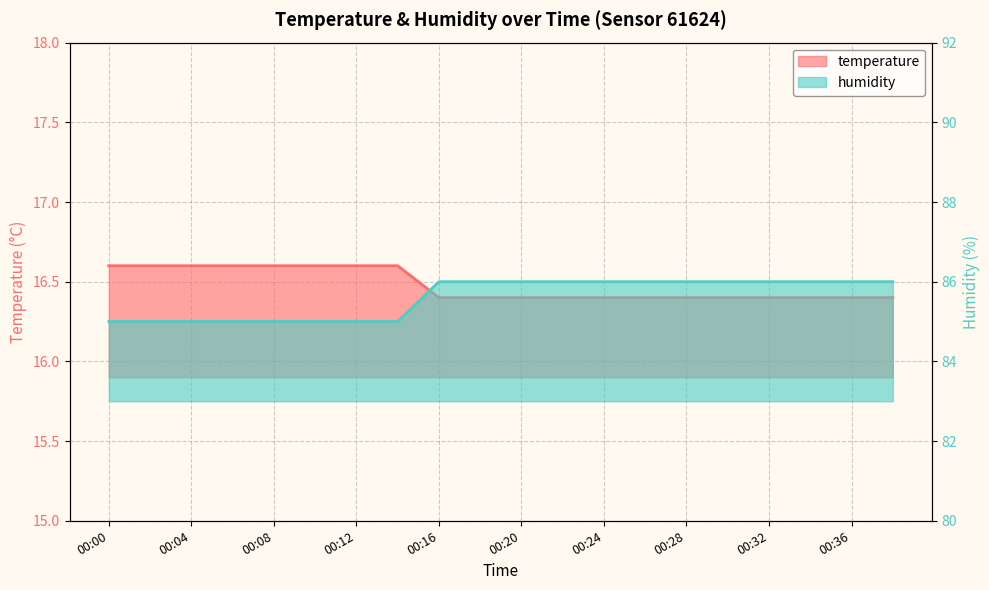

Which series has the largest range (max minus min)?

humidity